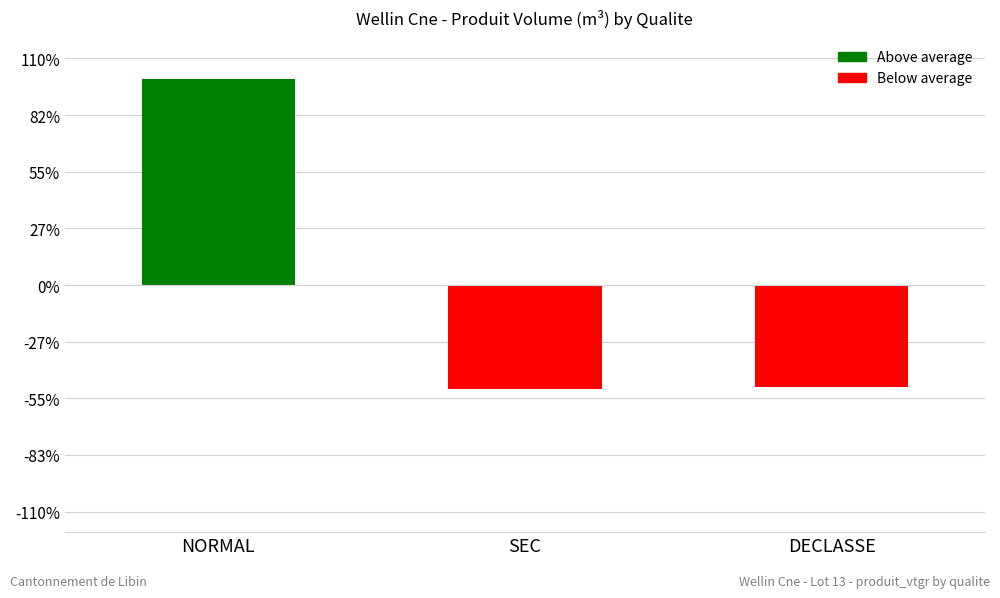

What is the label of the 2nd bar from the left?

SEC